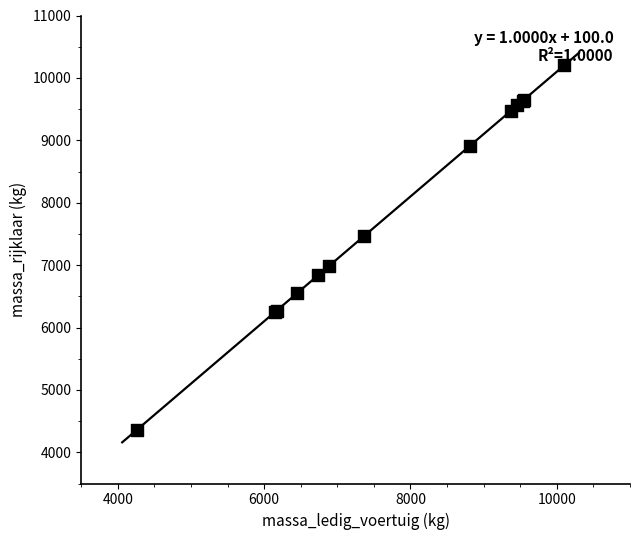

What Y value in the scatter plot is closest to 7281?

7465